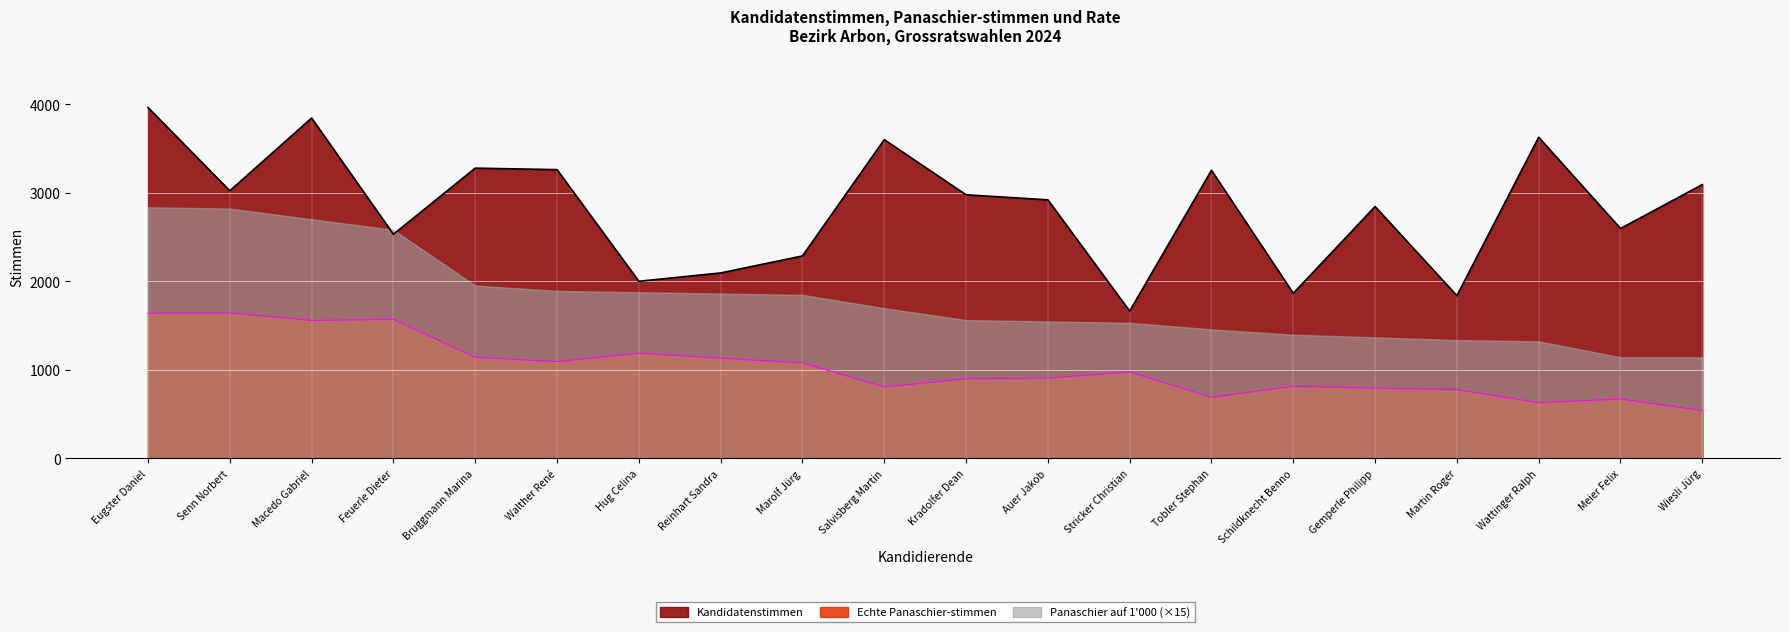

How many lines are shown in the chart?

3